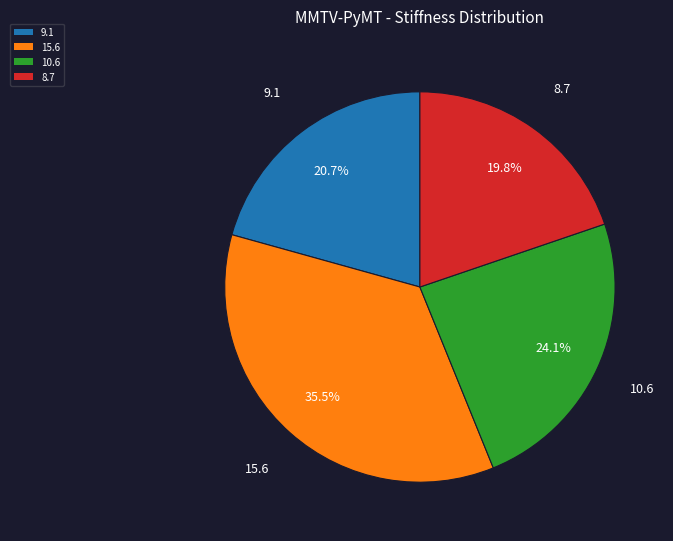

To the nearest percent, what is the combined percentage of 15.6 and 9.1?

56%